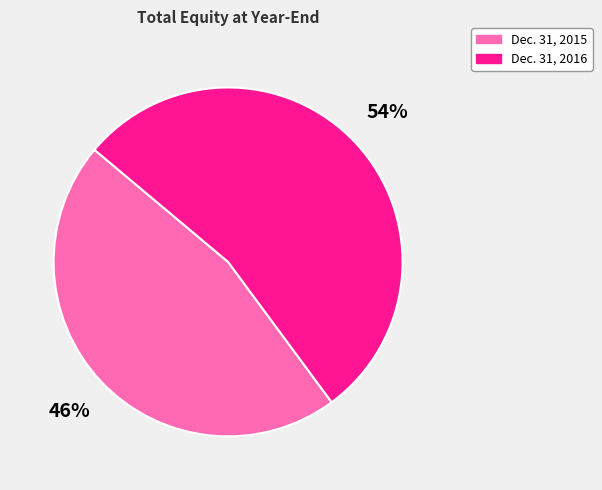

Which category has the smallest portion of the pie?

Dec. 31, 2015